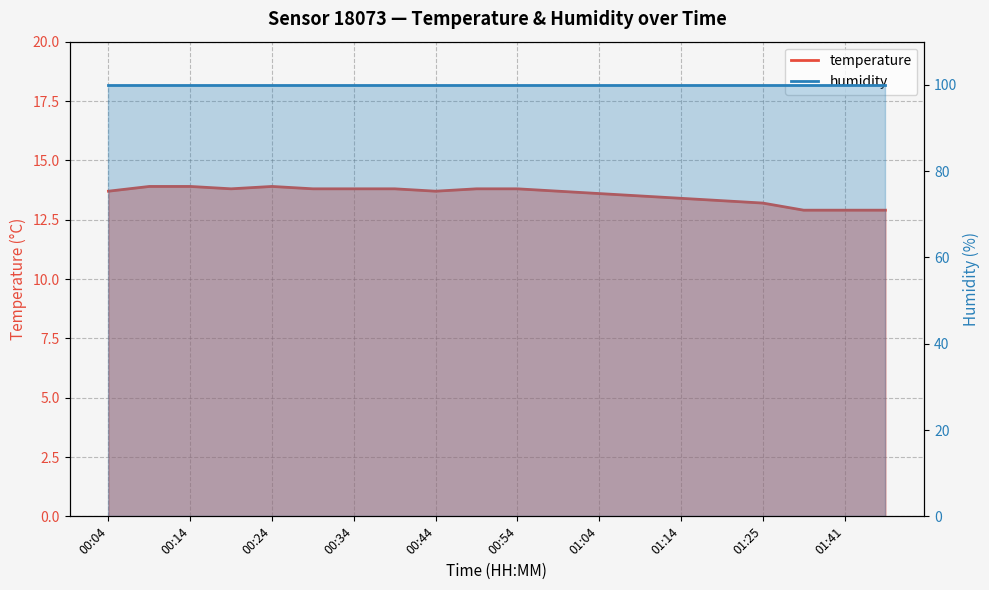

The value at 01:14 is 13.4. True or false?

True